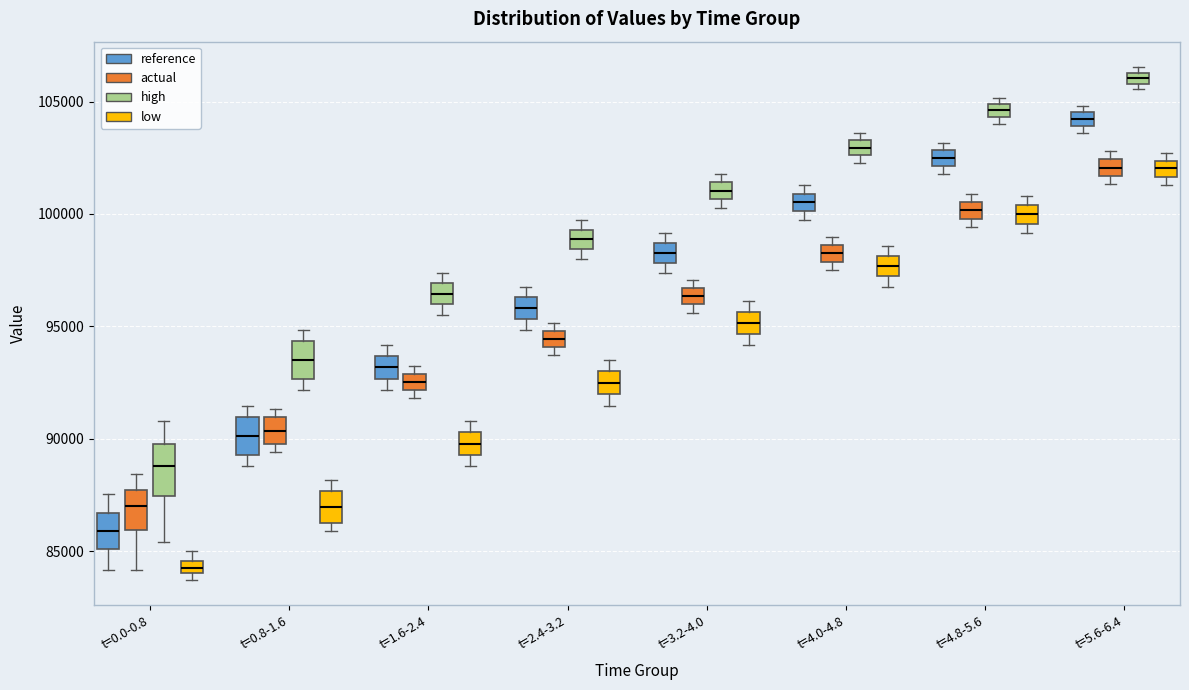

Which box has the highest median line?

t=5.6-6.4 (high)